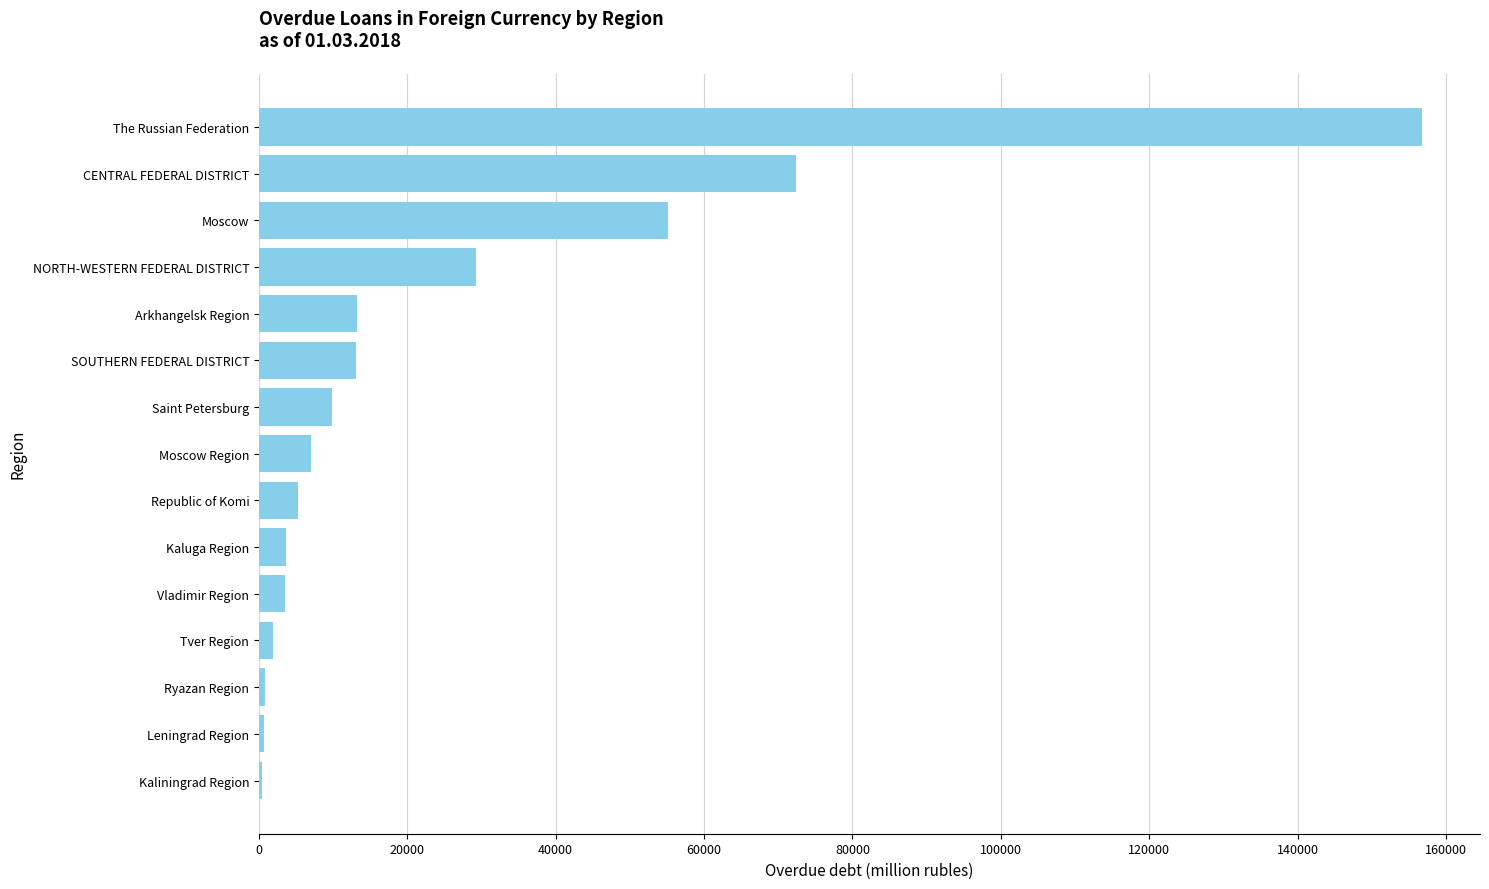

What is the sum of the values at Kaluga Region and Saint Petersburg?

13461